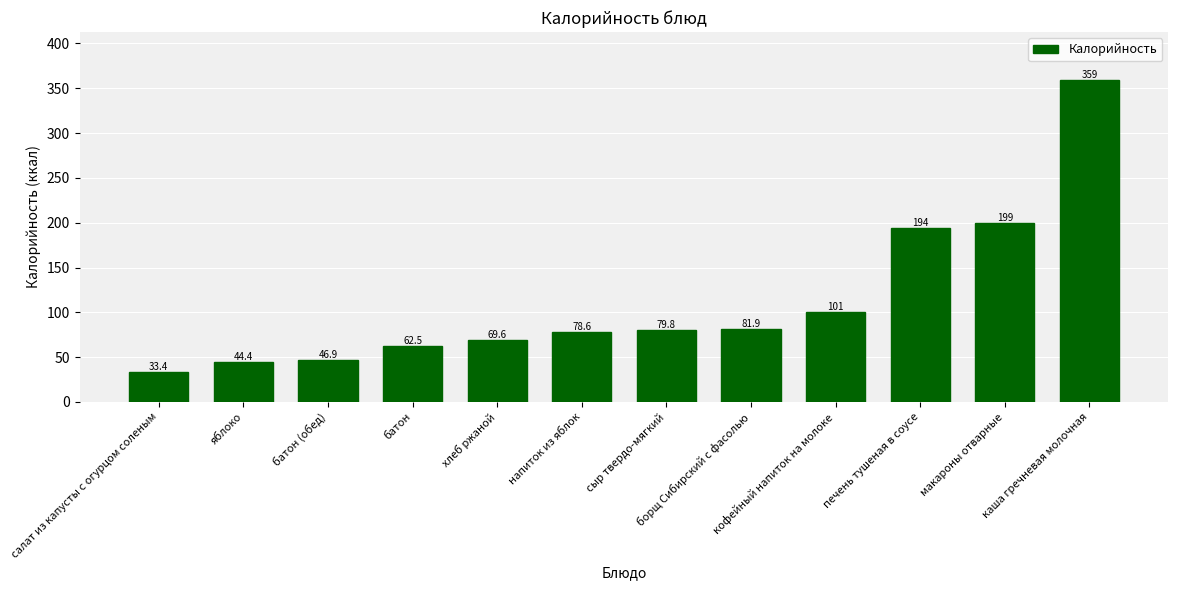

Reading left to right, list all the values displayed in this chart.

салат из капусты с огурцом соленым=33.4	яблоко=44.4	батон (обед)=46.9	батон=62.5	хлеб ржаной=69.6	напиток из яблок=78.6	сыр твердо-мягкий=79.8	борщ Сибирский с фасолью=81.9	кофейный напиток на молоке=100.6	печень тушеная в соусе=194.0	макароны отварные=199.5	каша гречневая молочная=358.9